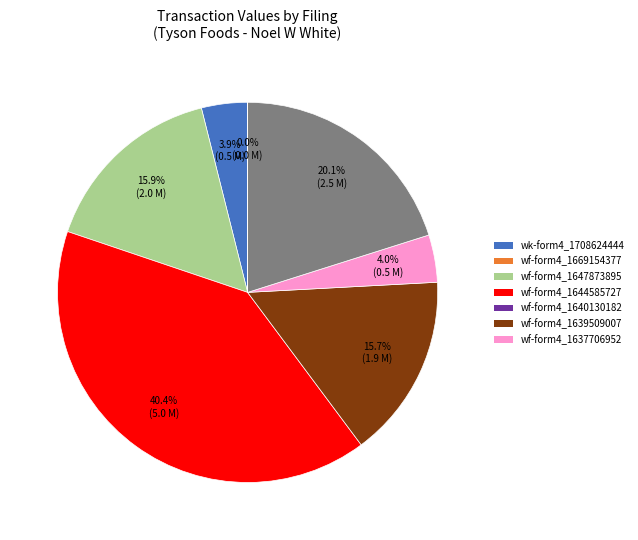

The wf-form4_166915437797106.xml slice represents 0% of the pie. True or false?

True